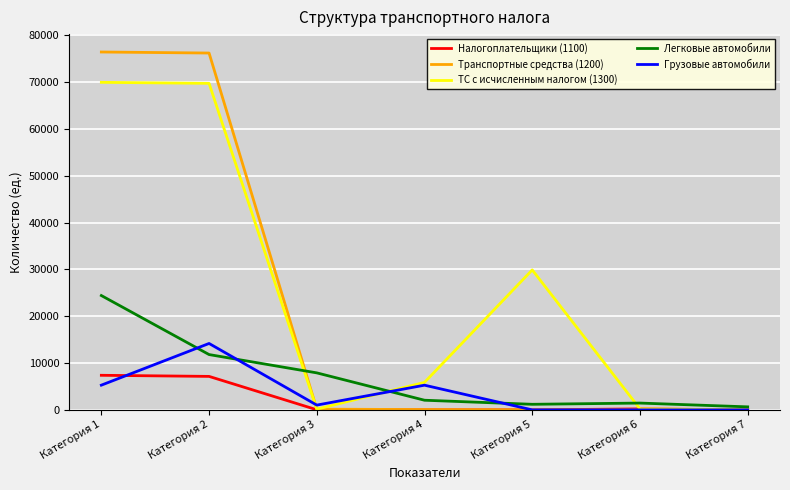

List the series in order of their peak value, highest first.

Транспортные средства (1200), ТС с исчисленным налогом (1300), Легковые автомобили, Грузовые автомобили, Налогоплательщики (1100)